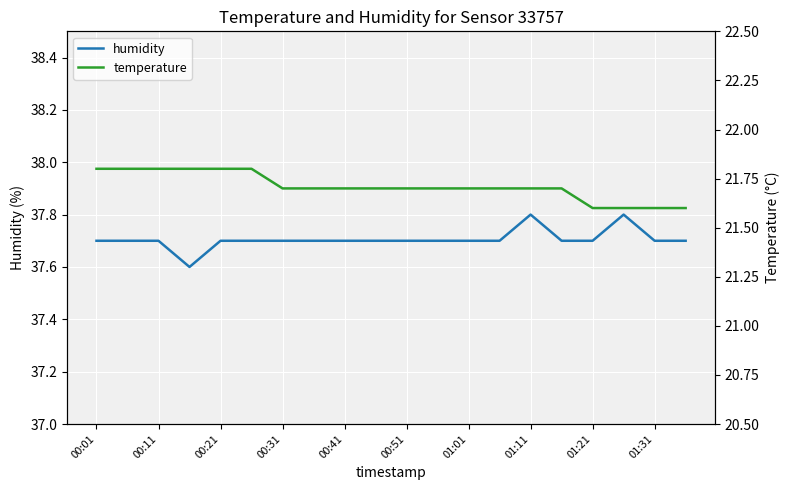

Which series has the widest spread of values?

temperature